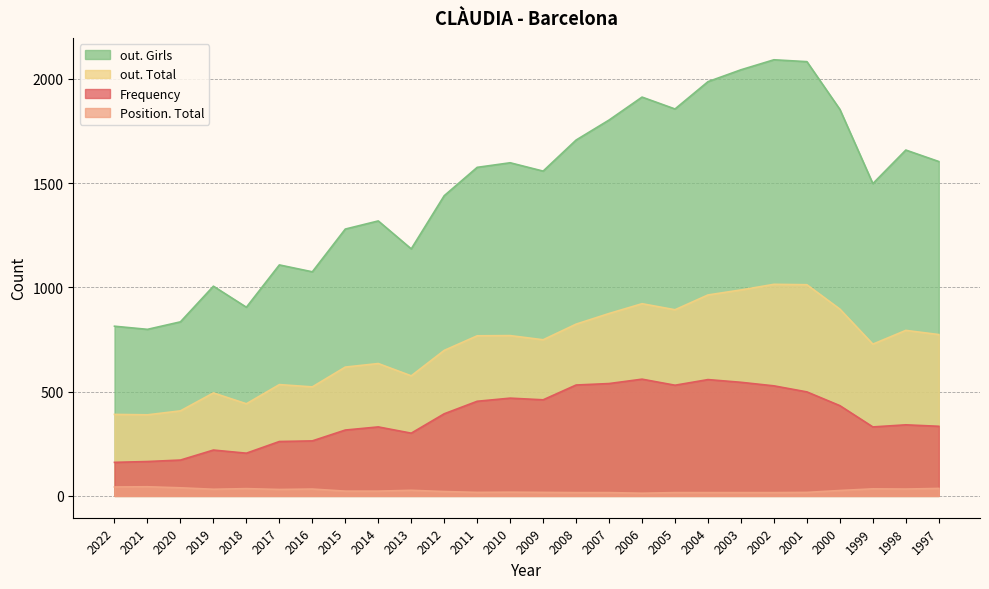

At which category does Frequency reach its first local peak?

2019